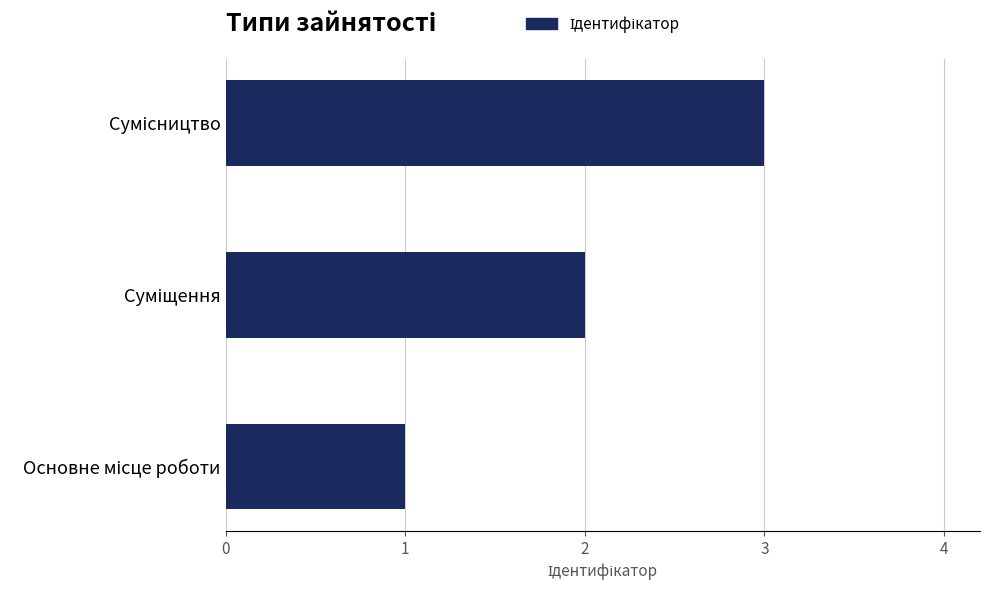

What is the greatest value displayed?

3